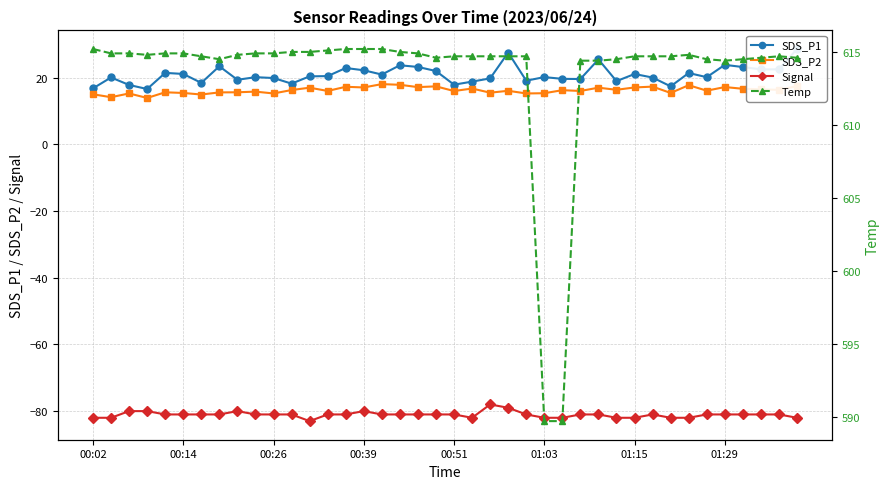

What position from the right is 9?

31